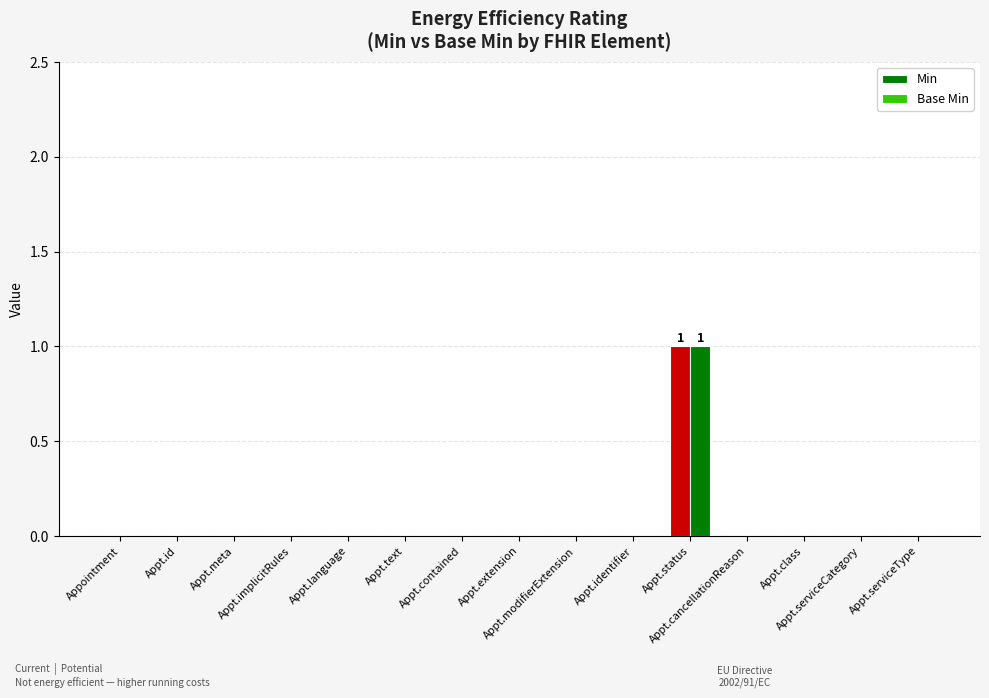

Does the chart contain stacked bars?

No